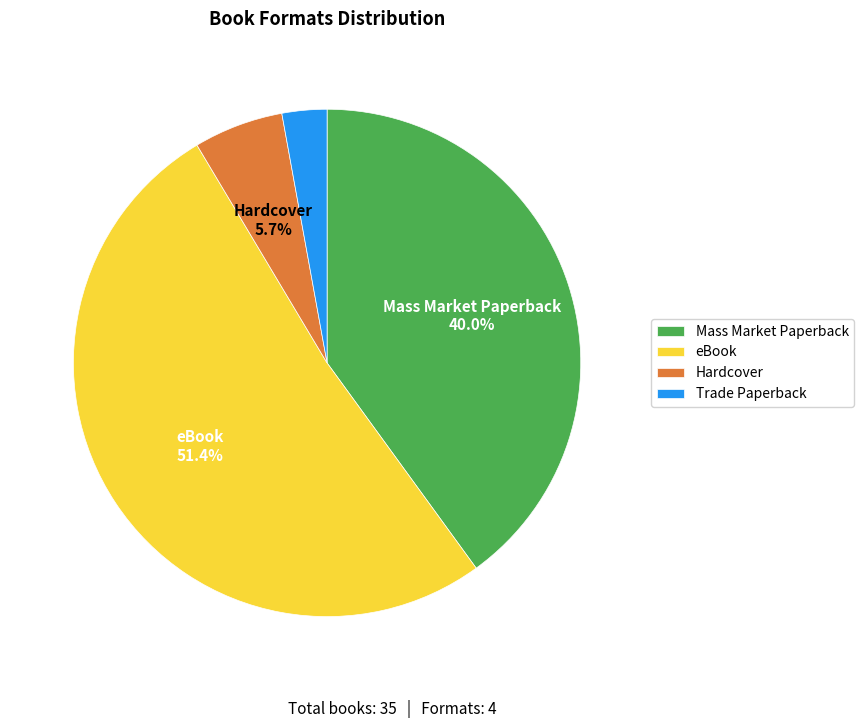

To the nearest percent, what percentage of the pie is Mass Market Paperback?

40%